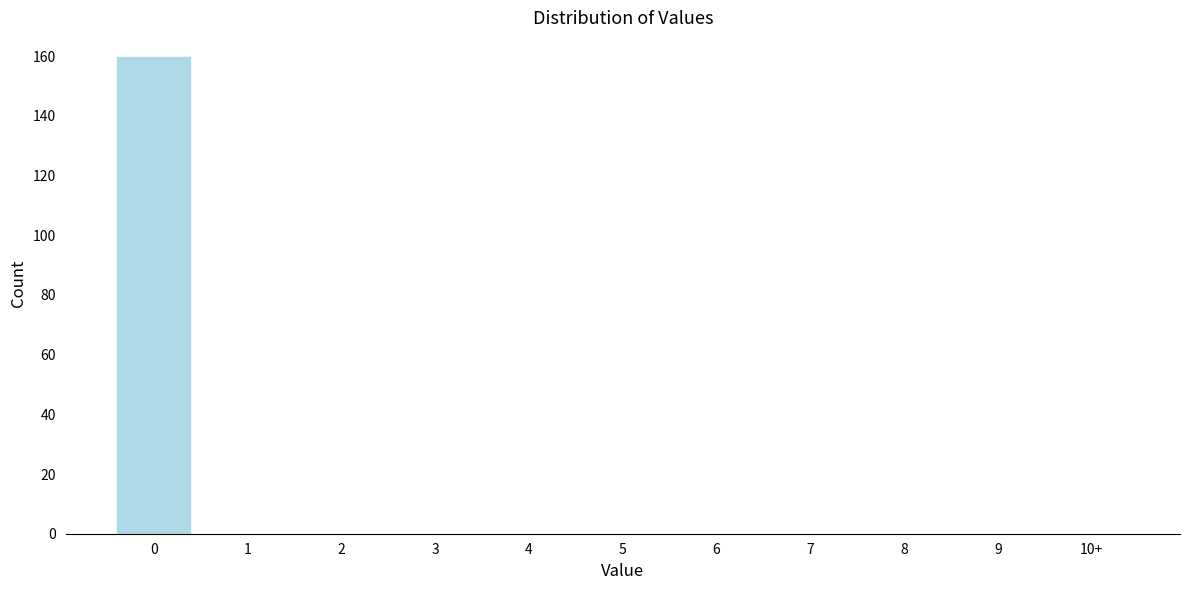

Reading right to left, list all the values displayed in this chart.

10+=0	9=0	8=0	7=0	6=0	5=0	4=0	3=0	2=0	1=0	0=160